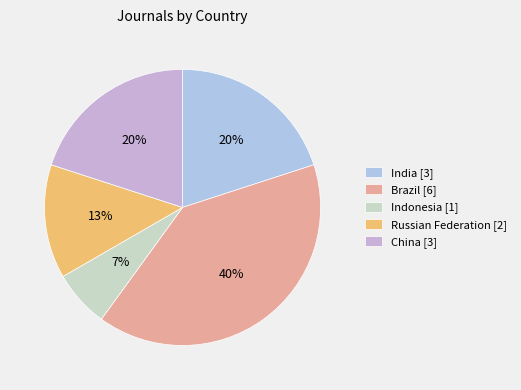

How many segments does this pie chart have?

5